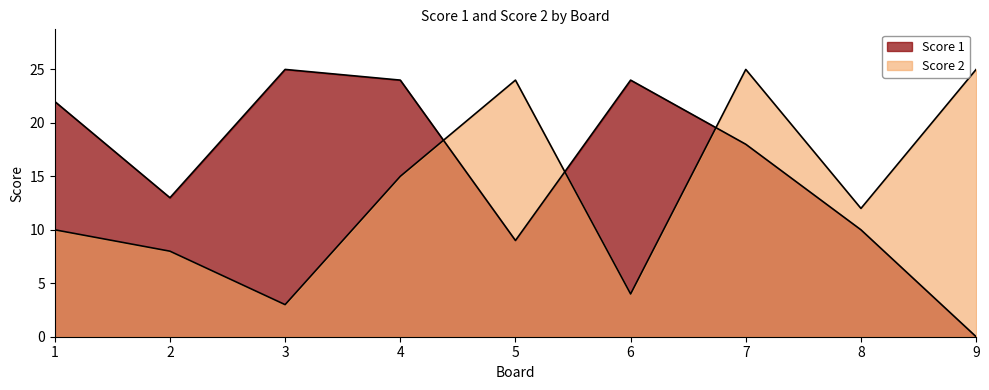

Which series has the widest spread of values?

Score 1